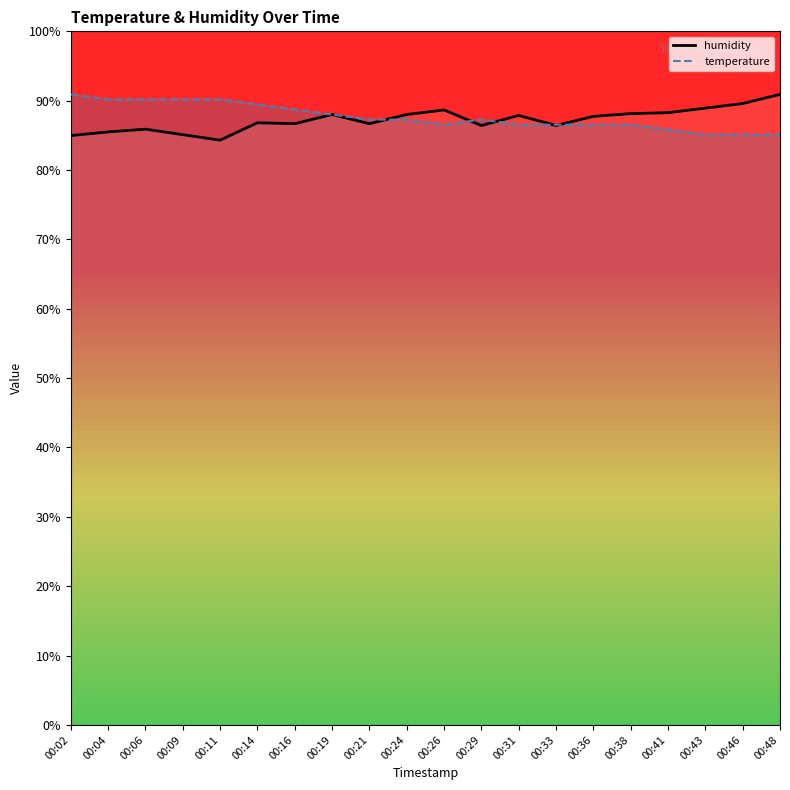

What is the smallest value displayed?

84.3